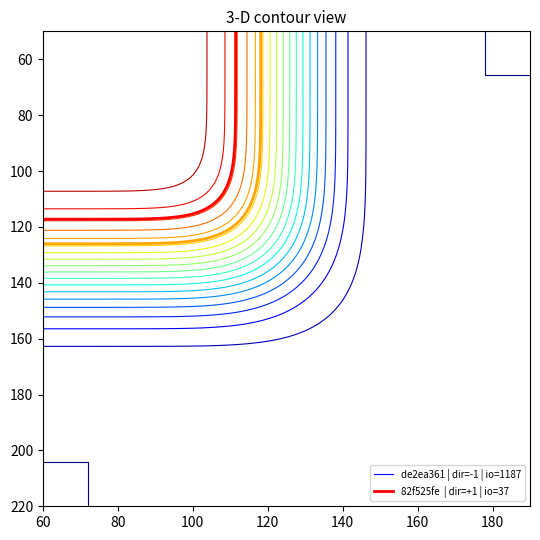

What is the approximate value of de2ea361 at io_index, to the nearest 50?

1200